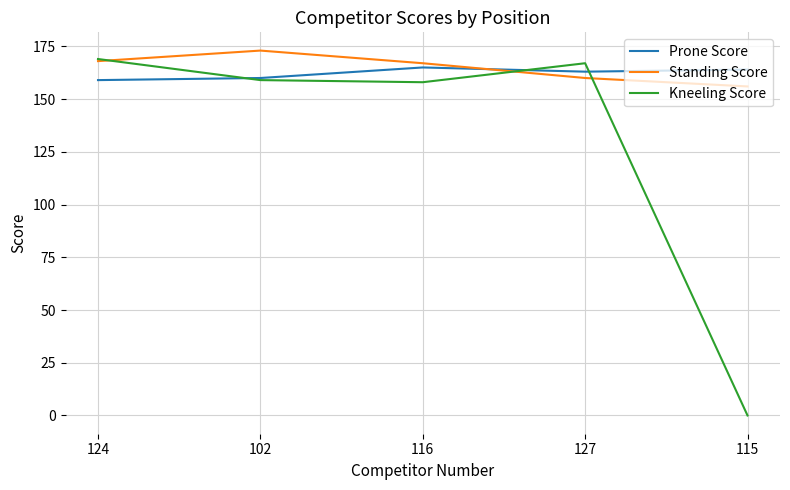

Reading left to right, transcribe all the data shown in this chart.

Prone Score: 159	160	165	163	164
Standing Score: 168	173	167	160	156
Kneeling Score: 169	159	158	167	0